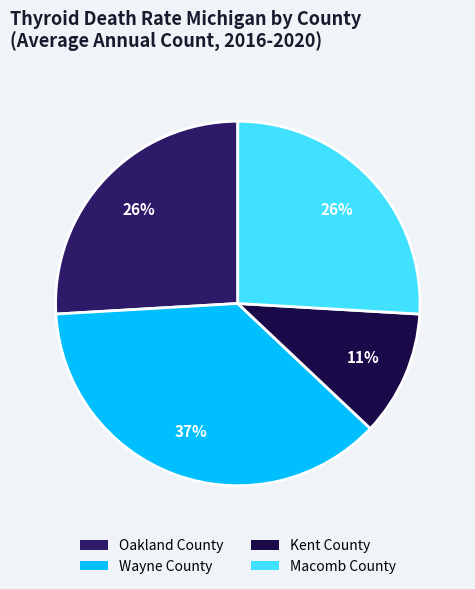

How many segments does this pie chart have?

4